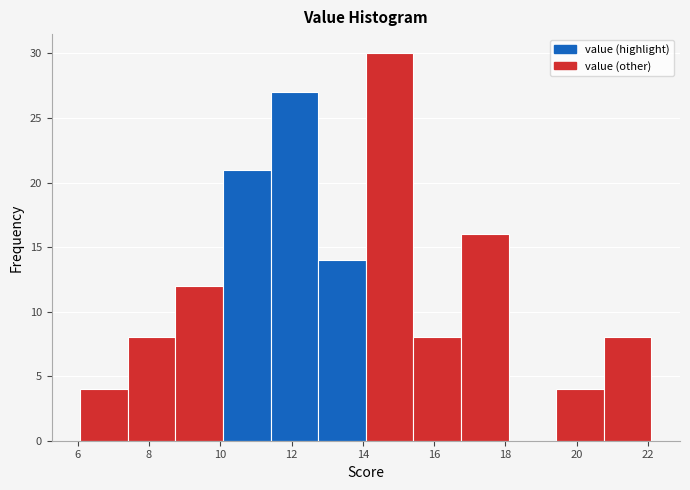

Over which range of the x-axis is the bar tallest?

14.0 to 15.4